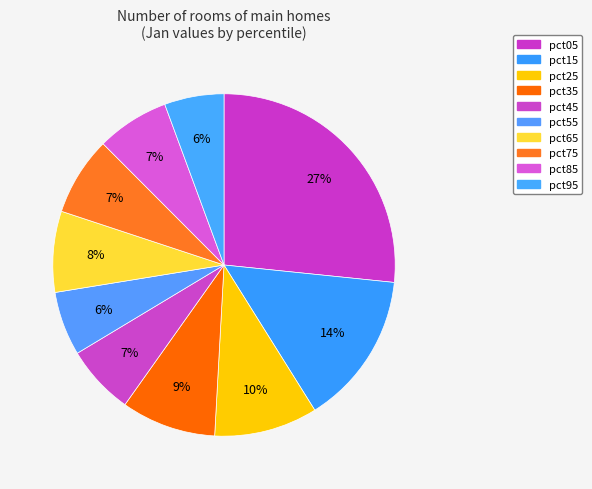

Rank the categories by value from highest to lowest.

pct05, pct15, pct25, pct35, pct65, pct75, pct85, pct45, pct55, pct95